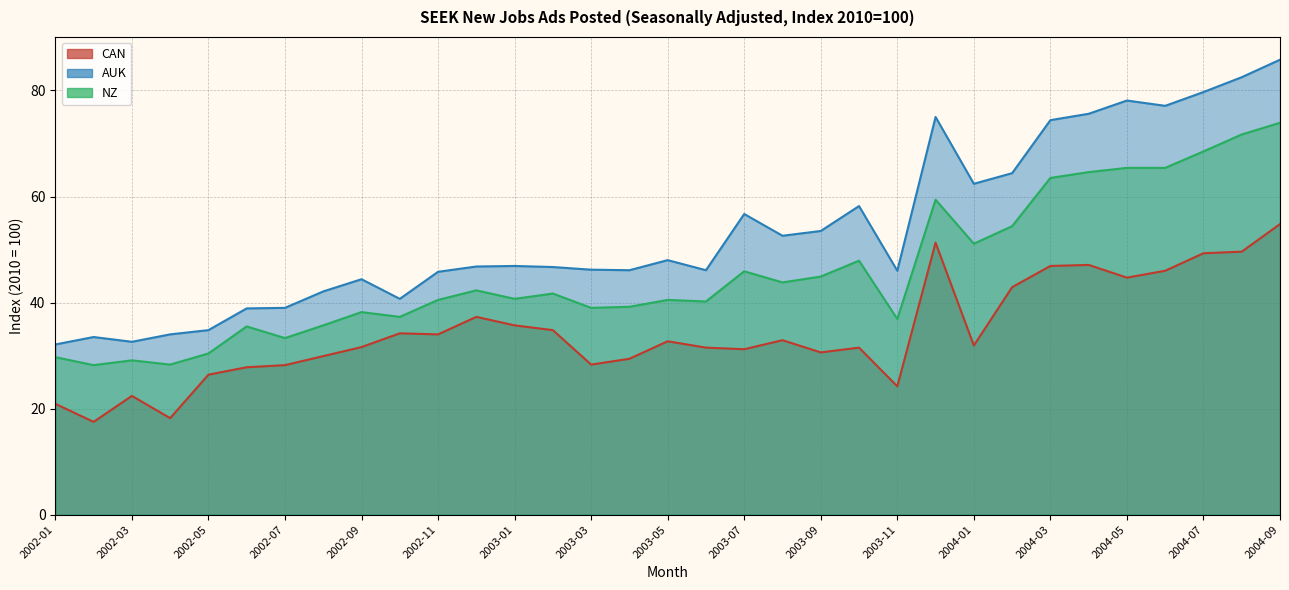

What is the minimum value shown in the chart?

17.5